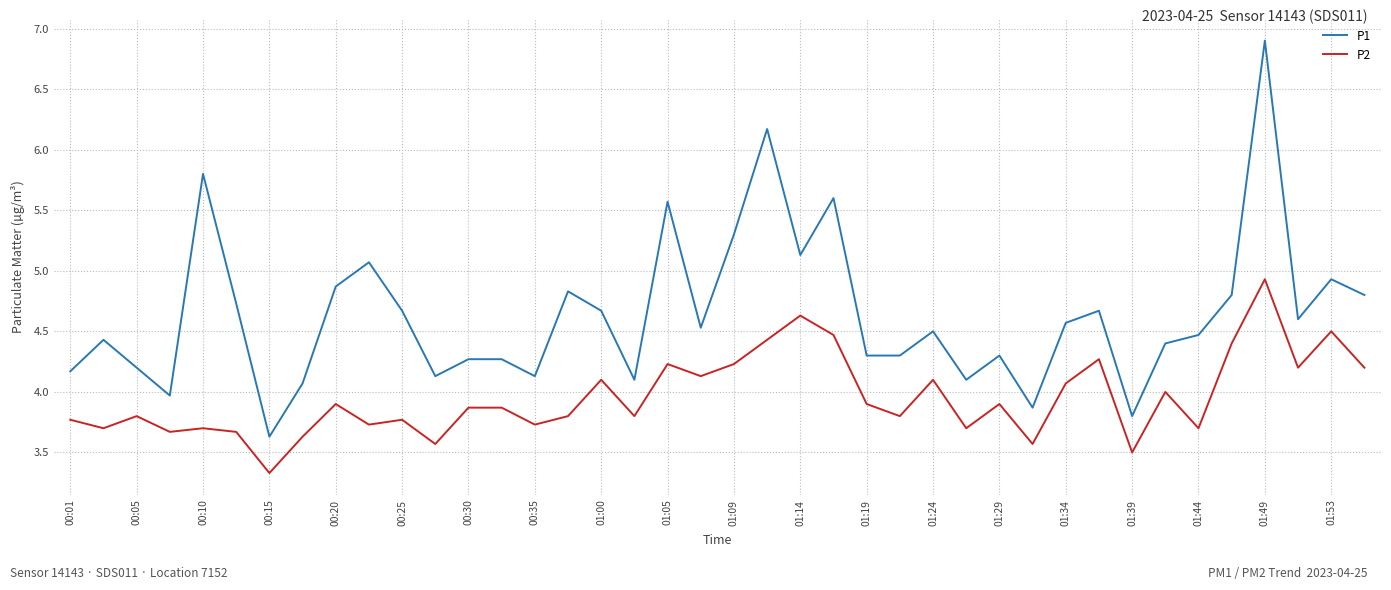

Rank the series by their average value, from lowest to highest.

P2, P1